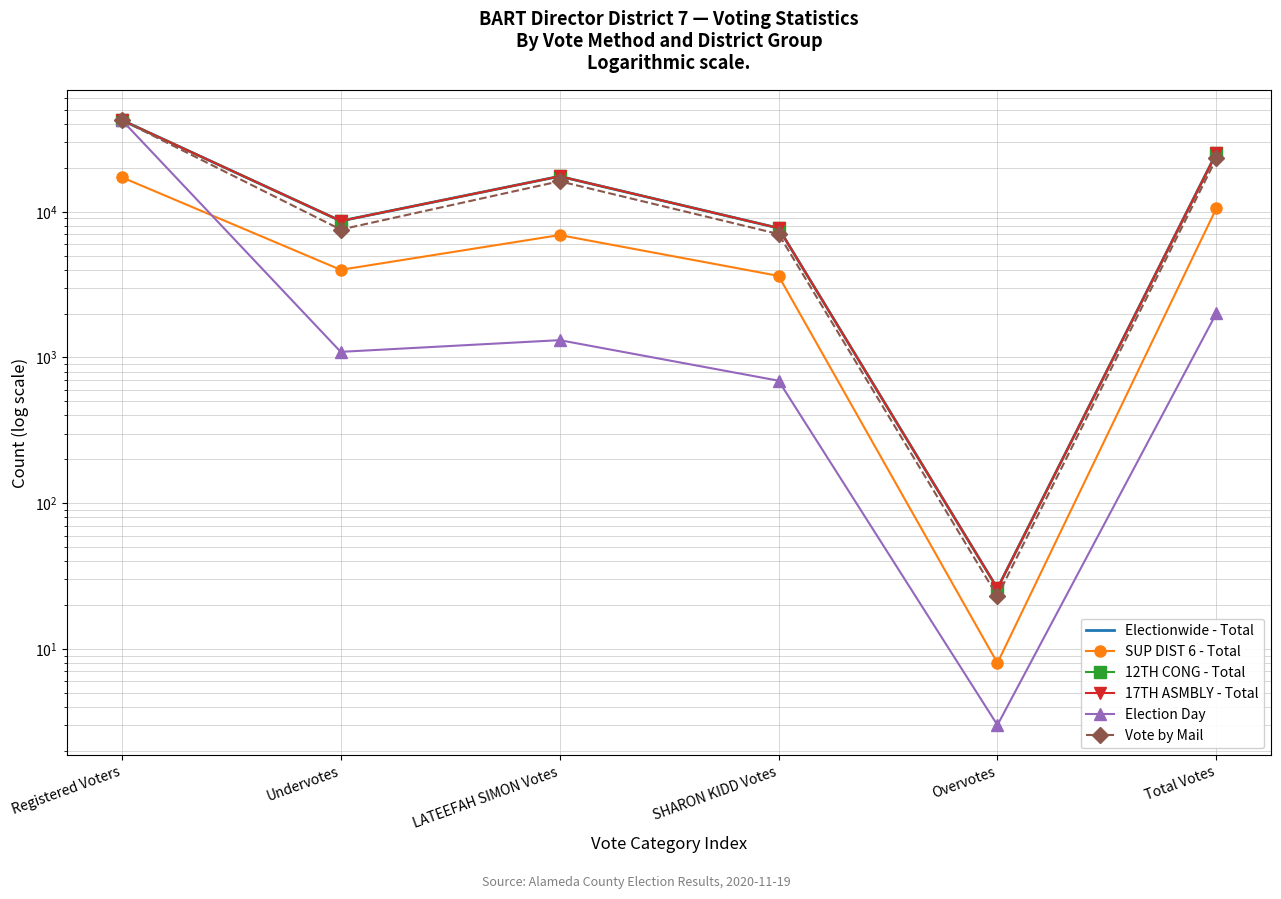

True or false: Election Day and Electionwide - Total intersect in this chart.

False